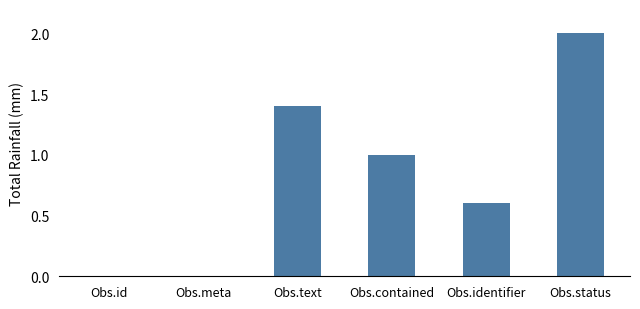

At which label is the value closest to 1?

Obs.contained